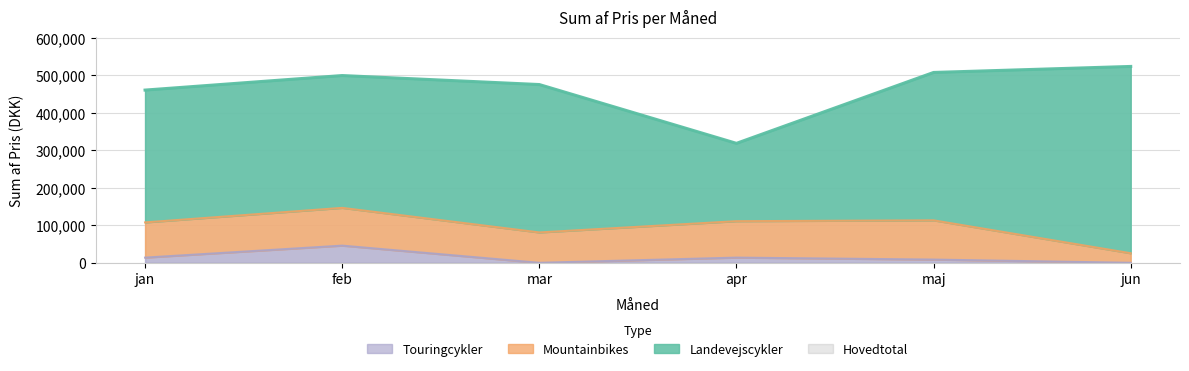

True or false: Touringcykler has a value of 13828 at jan.

True